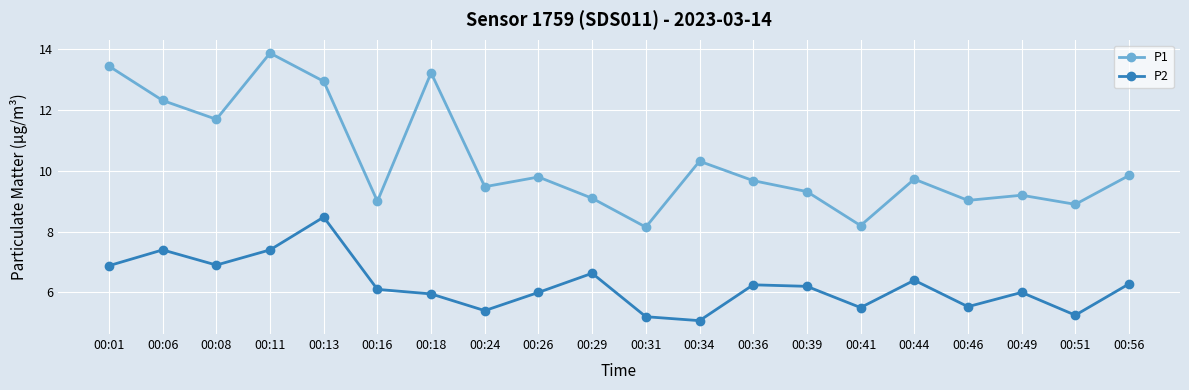

At which label does P2 first exceed 6?

00:01